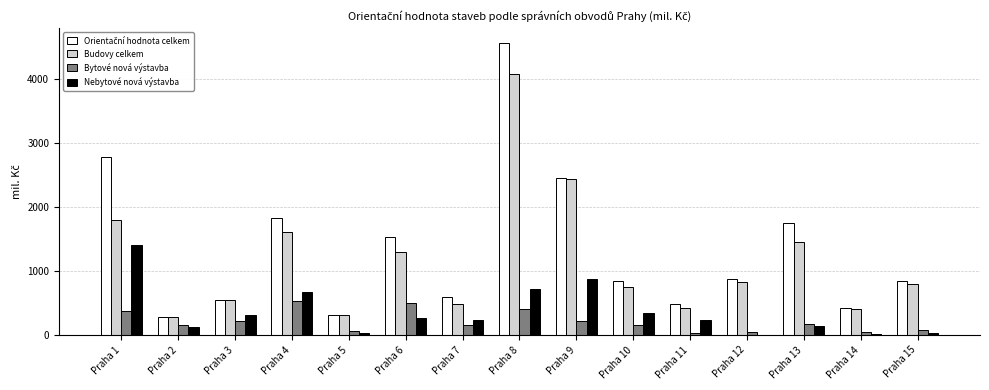

Which category has the highest value across all series?

Praha 8